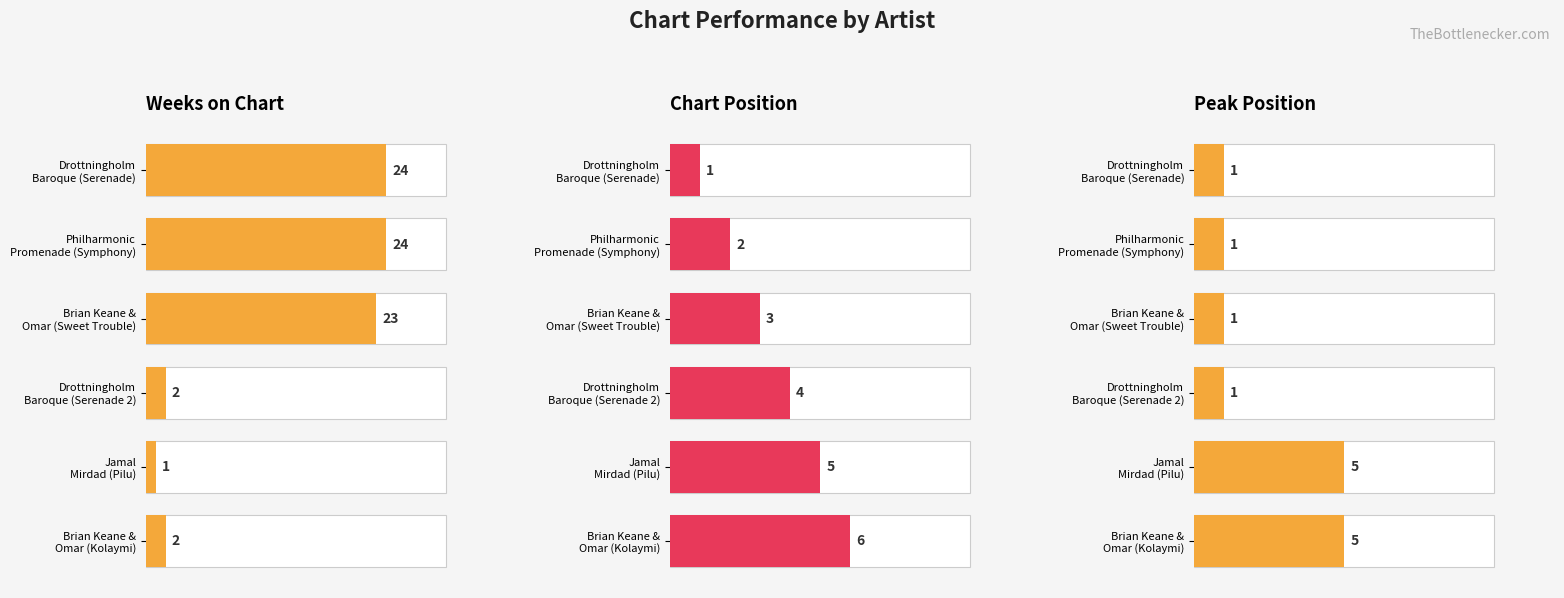

What is the minimum value shown in the chart?

1